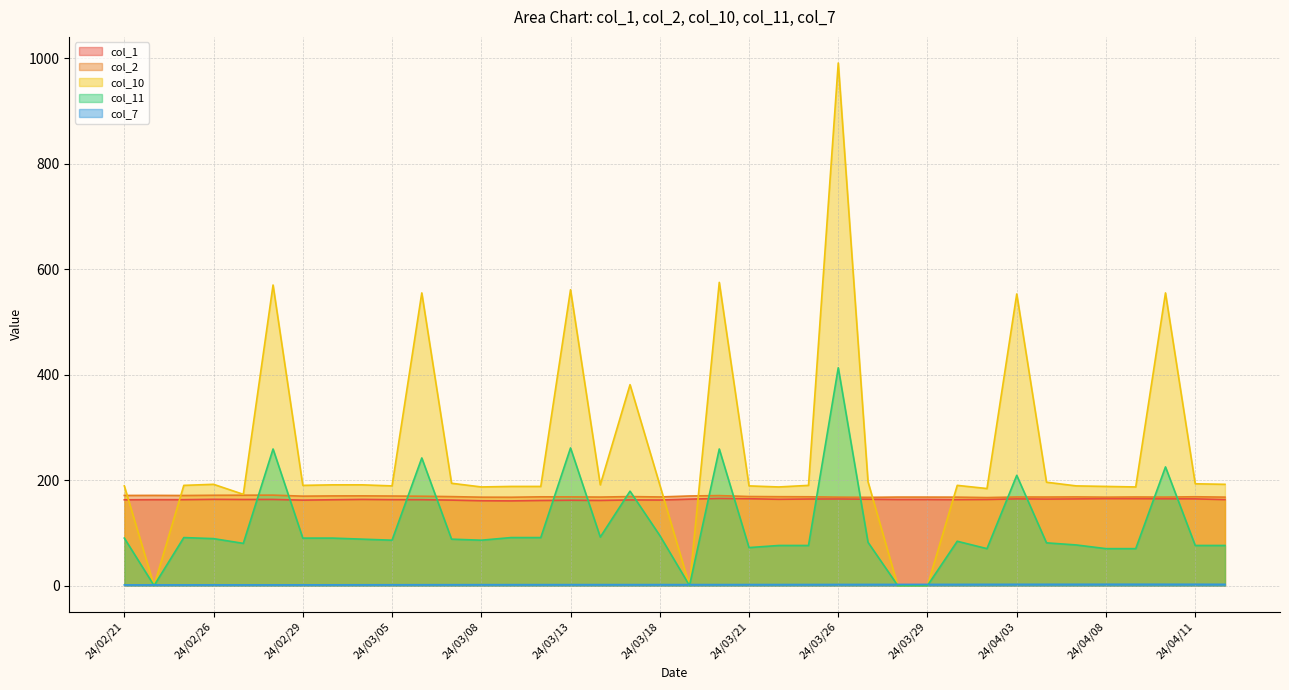

Is the value of col_10 at 24/03/08 greater than the value of col_1 at 24/03/25?

Yes